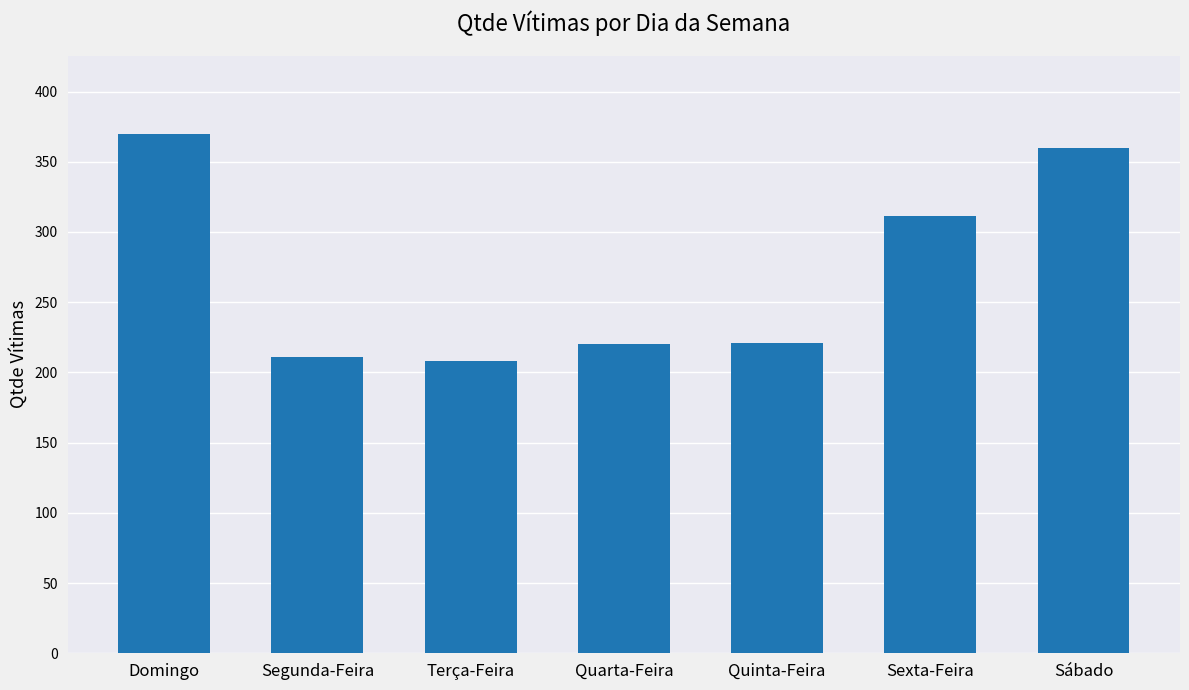

What is the sum of all values?

1901